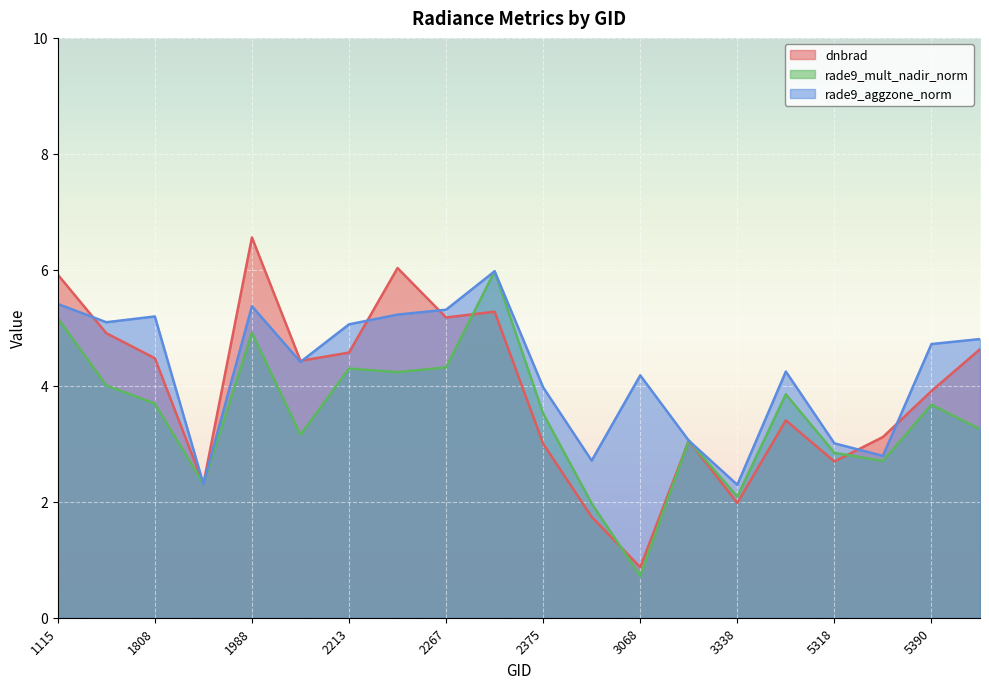

True or false: rade9_mult_nadir_norm has more than 1 points higher than both neighbors.

True